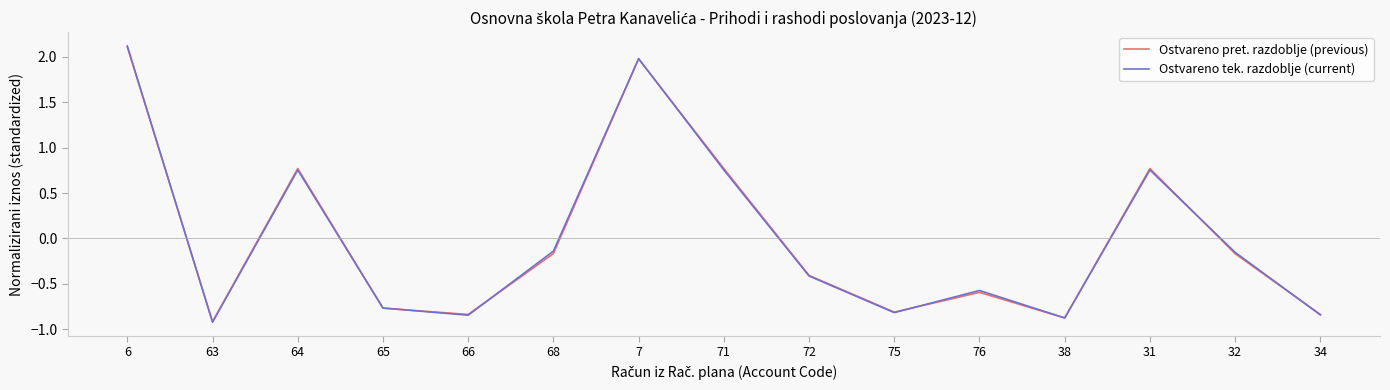

In Ostvareno pret. razdoblje (previous), how many points are lower than both neighbors (excluding endpoints)?

4